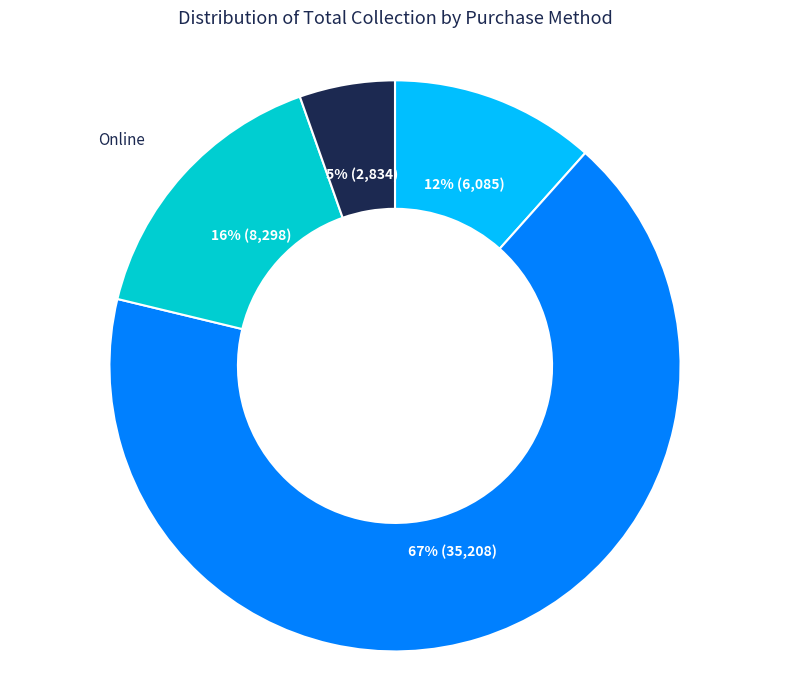

To the nearest percent, what is the difference between the largest and smallest slice percentages?

62%